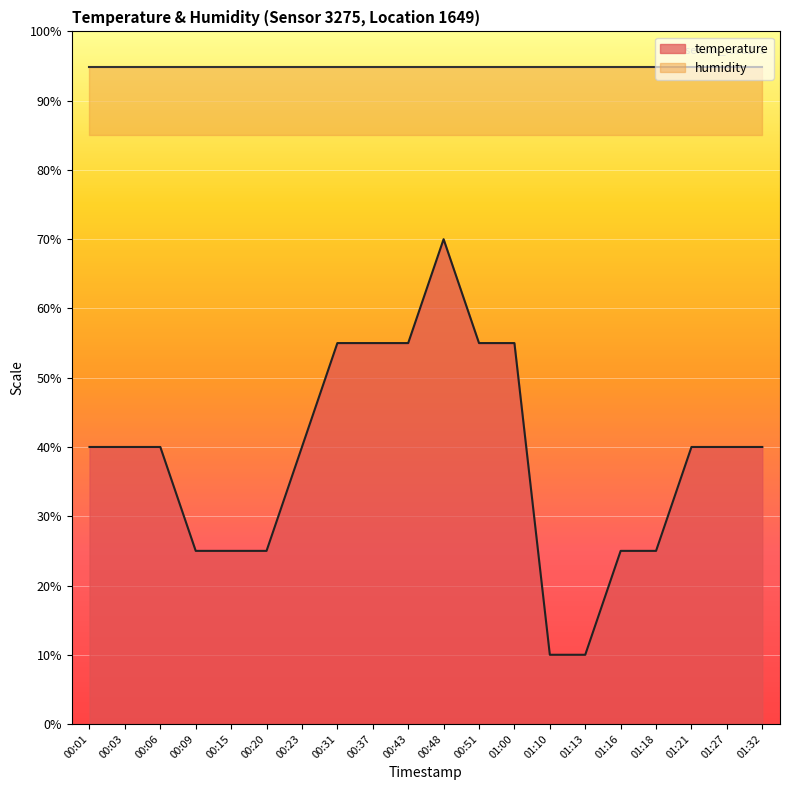

The temperature series shows 36 at 00:43. True or false?

False